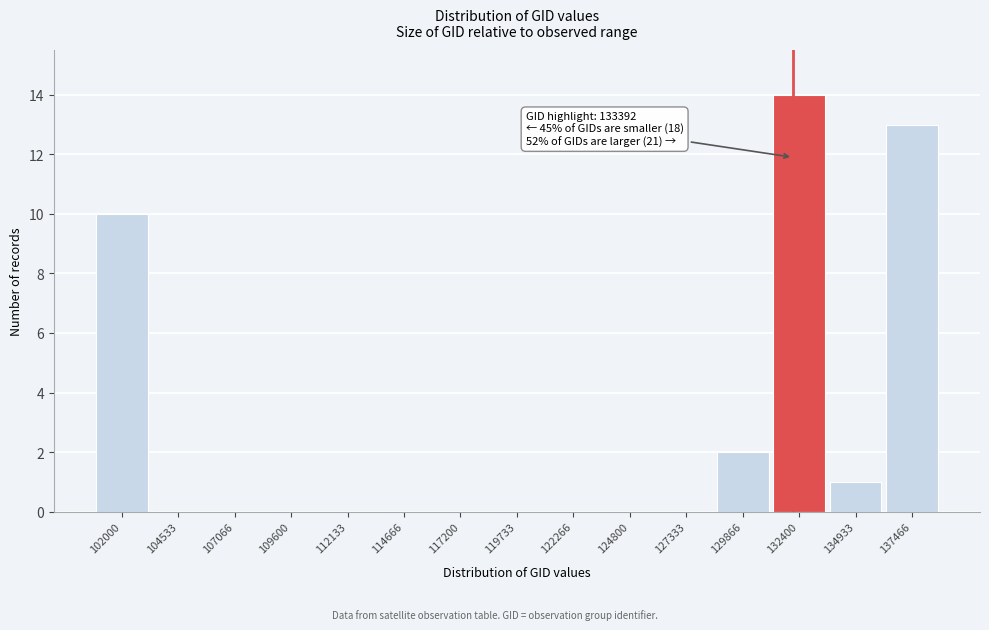

Reading left to right, transcribe all the data shown in this chart.

102000=10	104533=0	107066=0	109600=0	112133=0	114666=0	117200=0	119733=0	122266=0	124800=0	127333=0	129866=2	132400=14	134933=1	137466=13